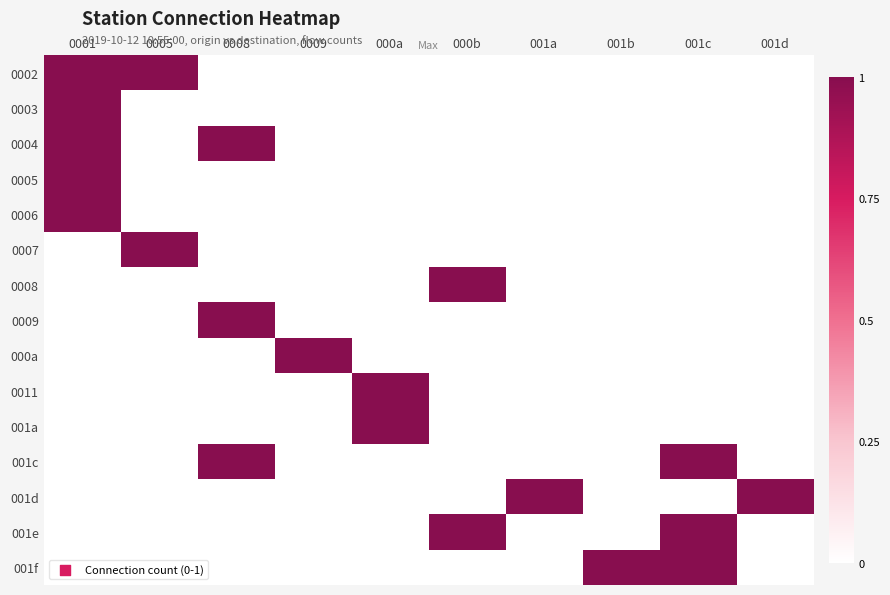

Which has a higher value, 0001 or 001a?

0001